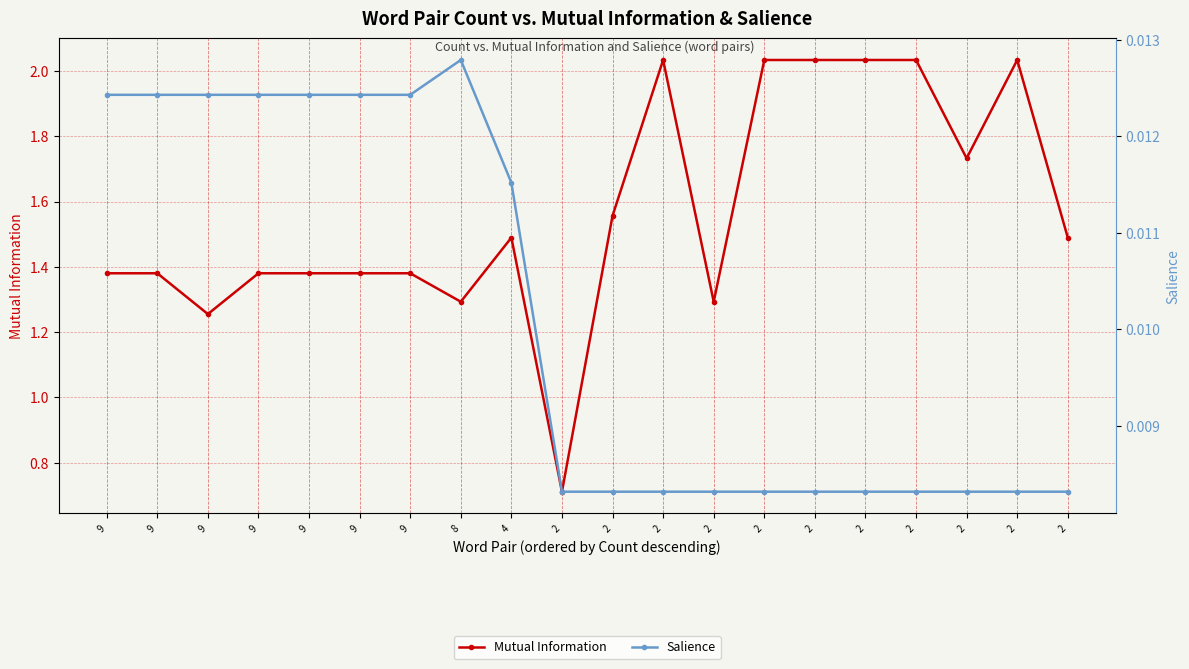

True or false: Salience has a value of 0.0 at 2.

False